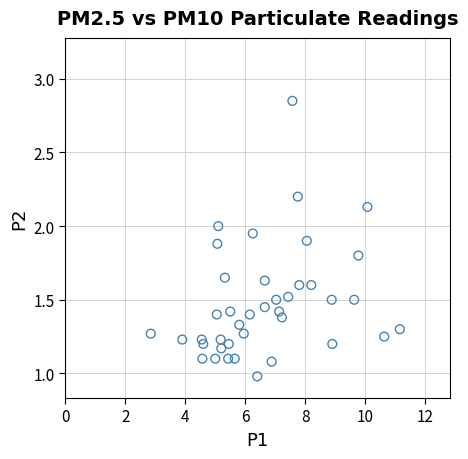

What is the range of X values (max minus min)?

8.3